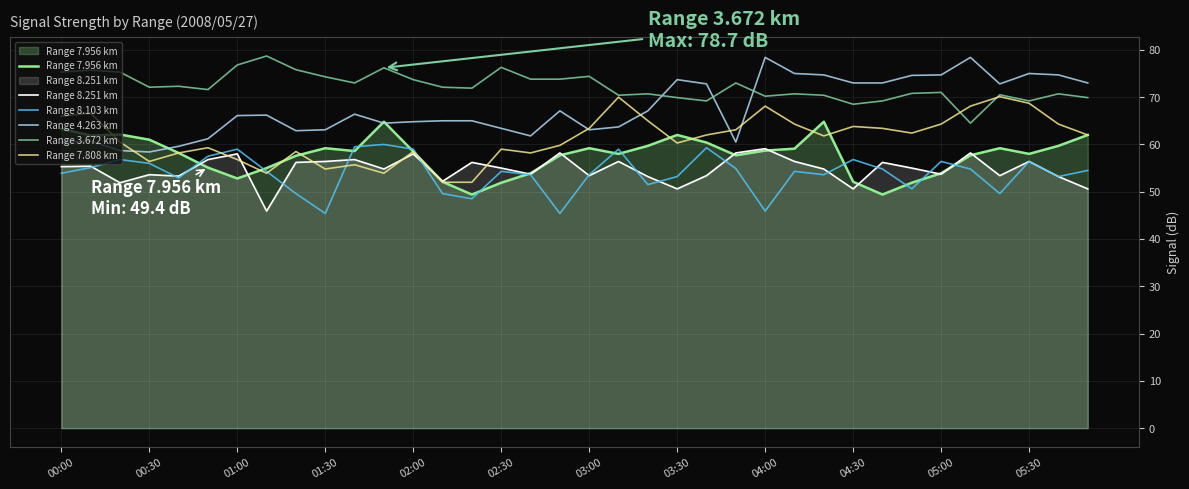

True or false: Range 4.263 km and Range 8.103 km cross at least once.

False